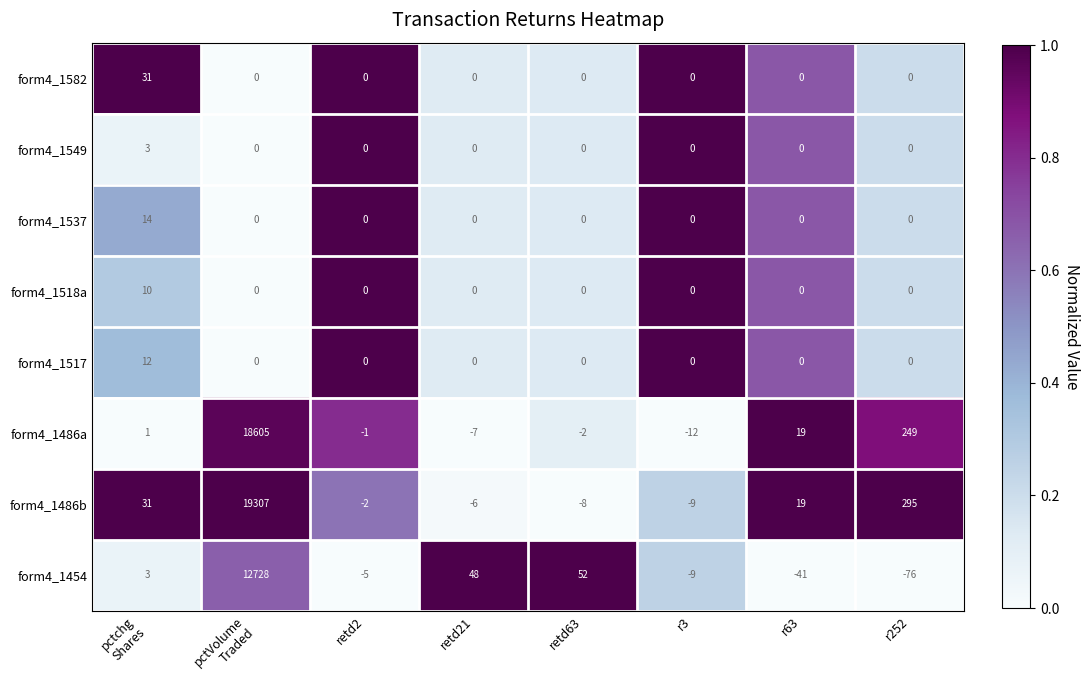

What is the difference between the form4_1486a values at retd21 and retd63?

5